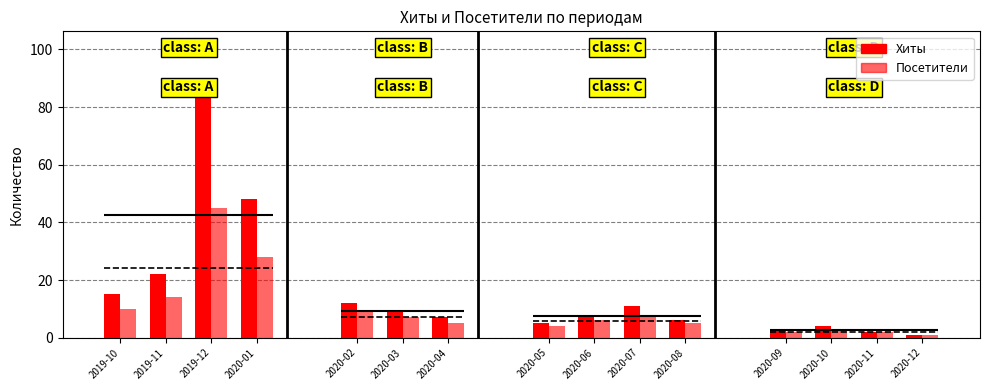

Read the Посетители value at 2020-01.

28